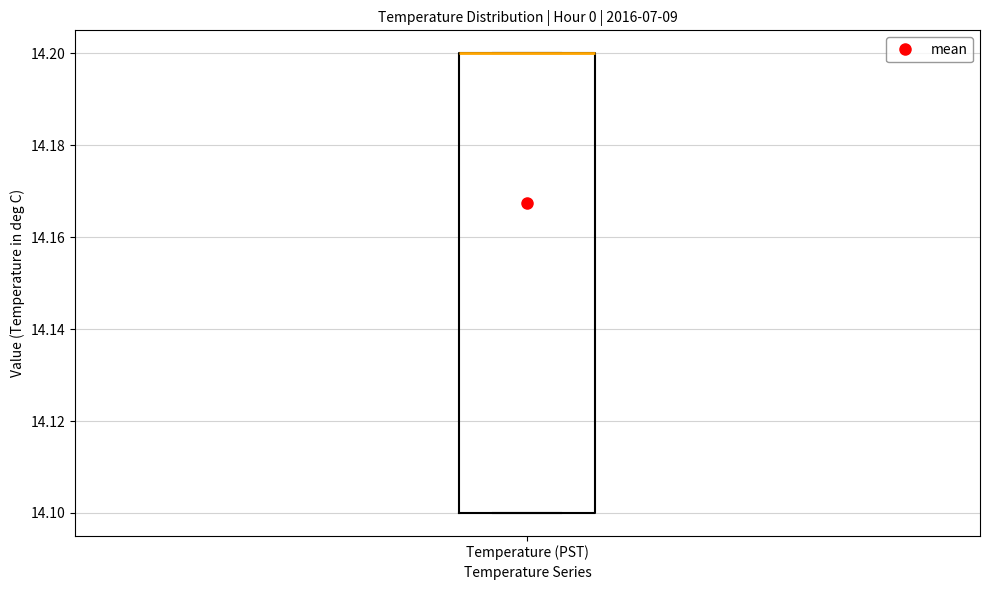

Read this box plot against the y-axis: the position of the median line, the range covered by the box, and the ends of both whiskers. The values are not printed on the chart, so give them approximately, as read against the axis.

median 14.2 (drawn on the box's upper edge), box 14.1 to 14.2, whiskers 14.1 to 14.2